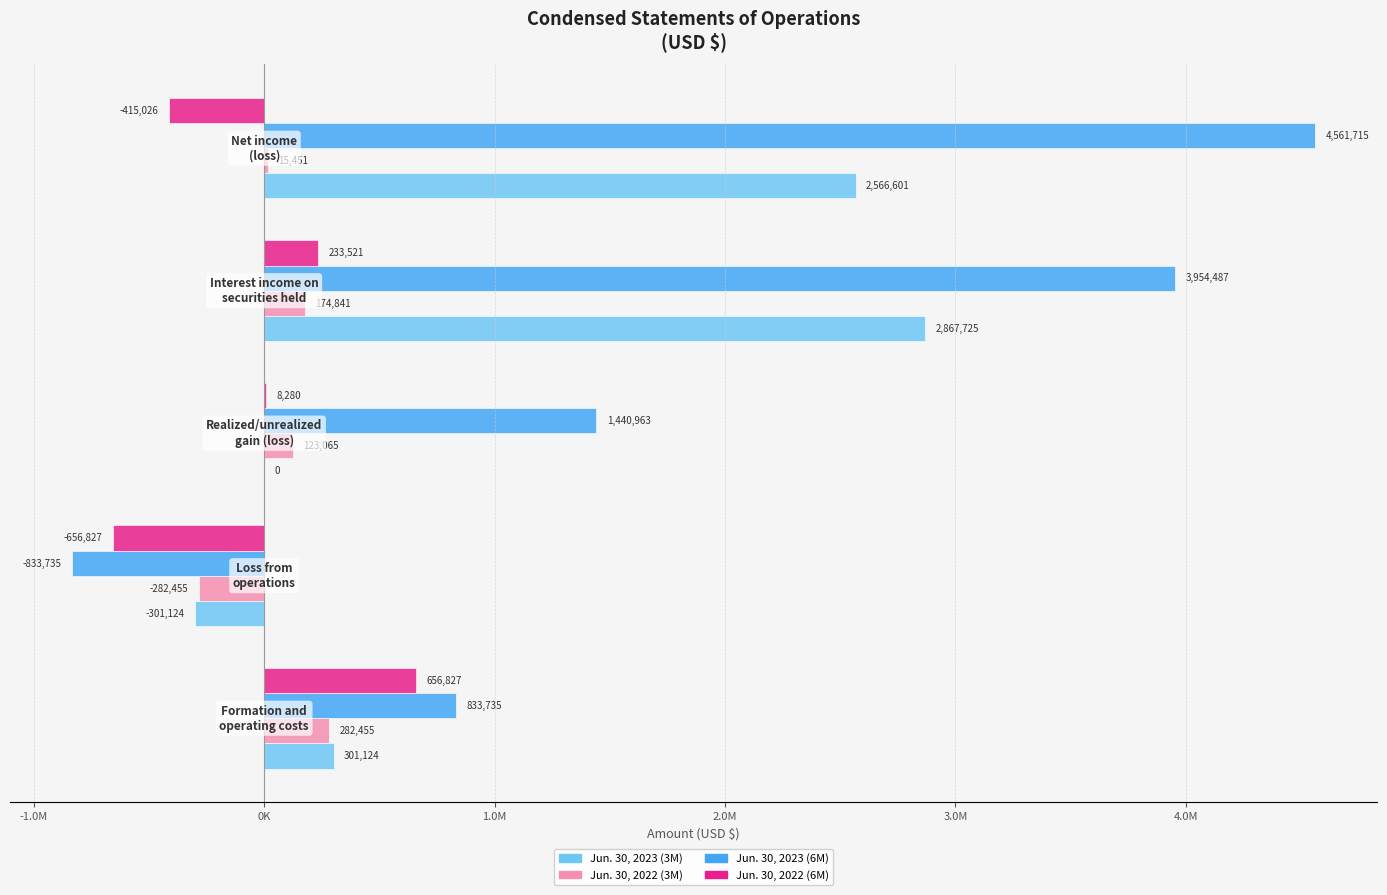

What are all the series names shown in the legend?

Jun. 30, 2023 (3M), Jun. 30, 2022 (3M), Jun. 30, 2023 (6M), Jun. 30, 2022 (6M)